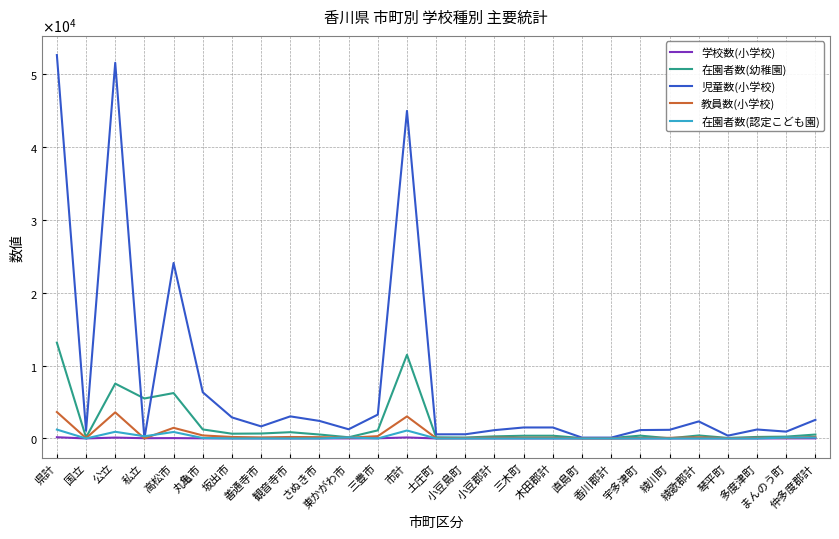

Which series has the largest total across all categories?

児童数(小学校)